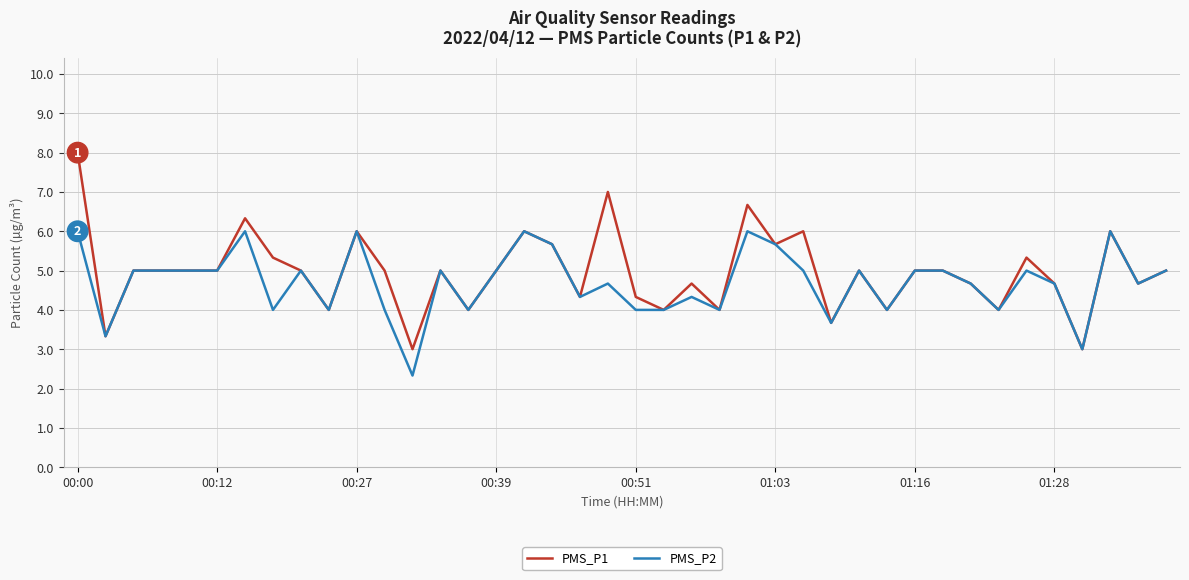

List the series in order of their peak value, lowest first.

PMS_P2, PMS_P1